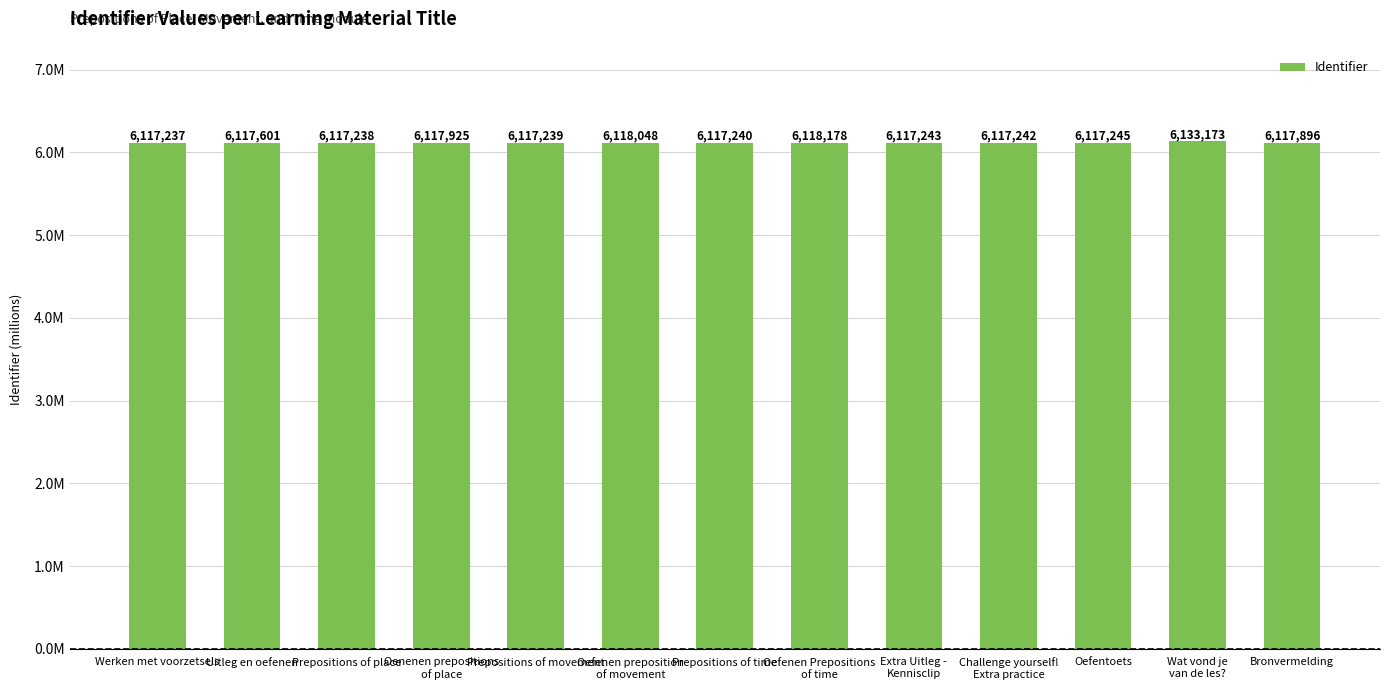

What is the ratio of the value at Challenge yourself!
Extra practice to the value at Oefentoets?

1.0